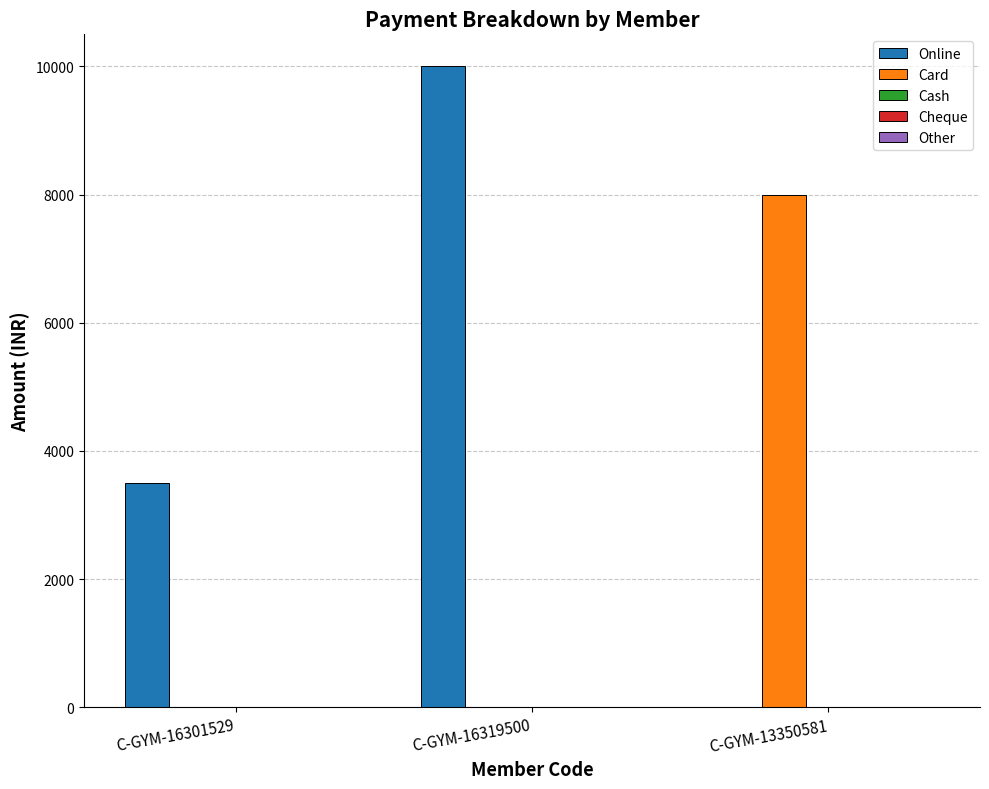

Is it true that Online equals -3351 at C-GYM-13350581?

False